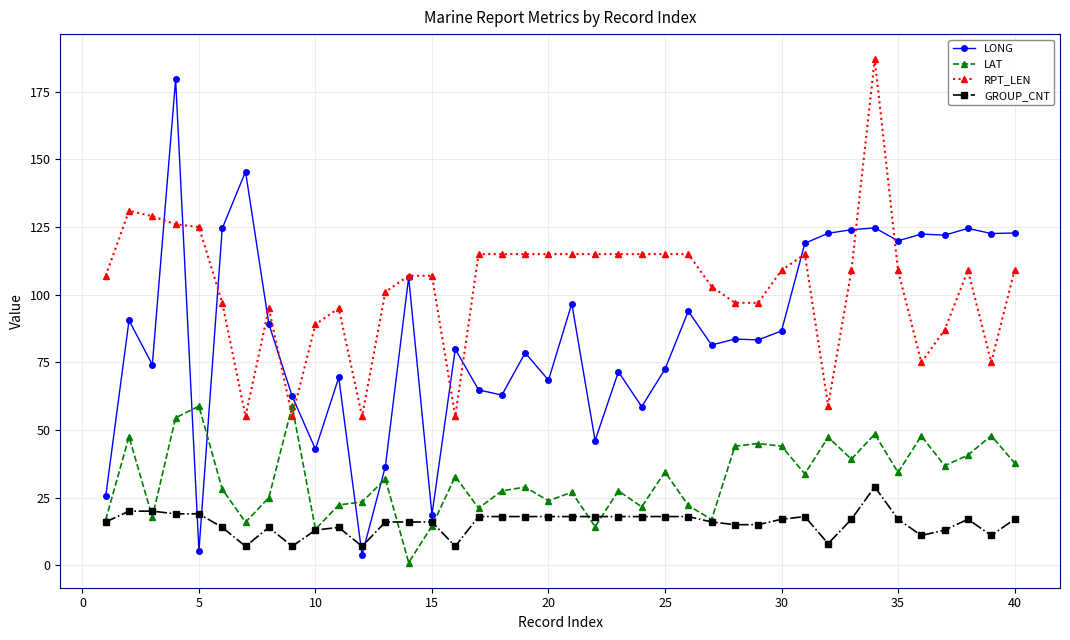

Which series has the widest spread of values?

LONG